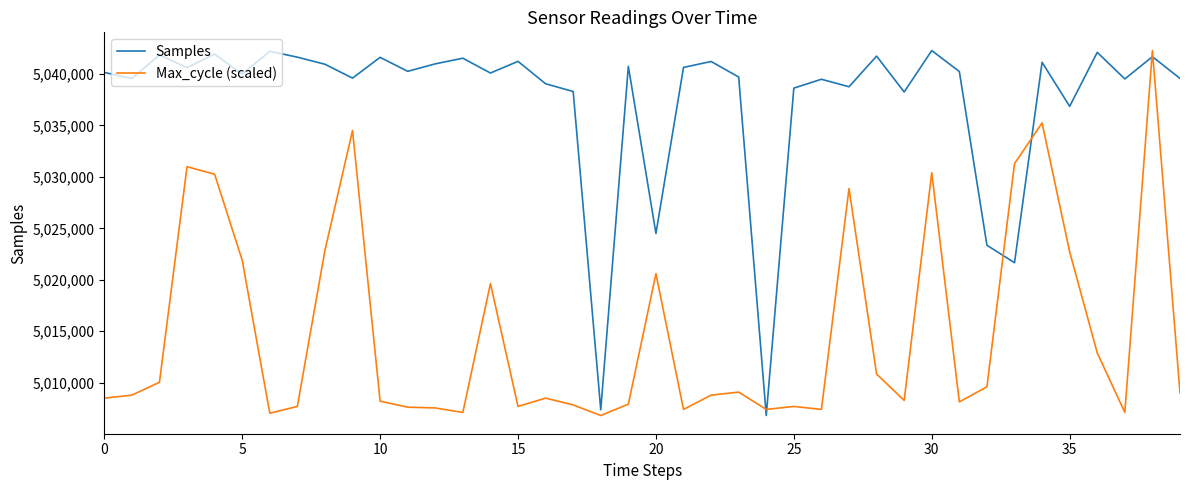

What are all the series names shown in the legend?

Samples, Max_cycle (scaled)